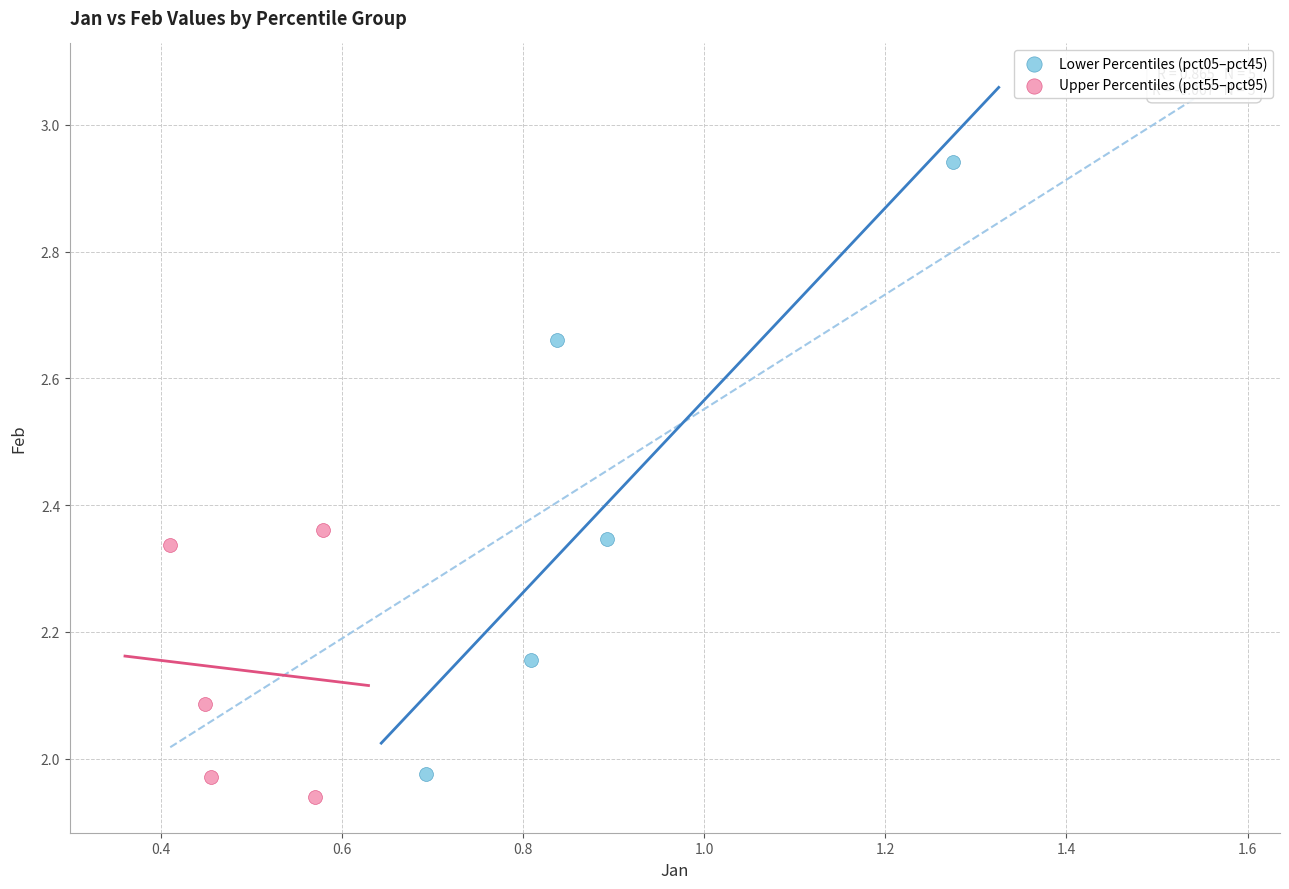

Which series contains the highest Y value?

Lower Percentiles (pct05–pct45)